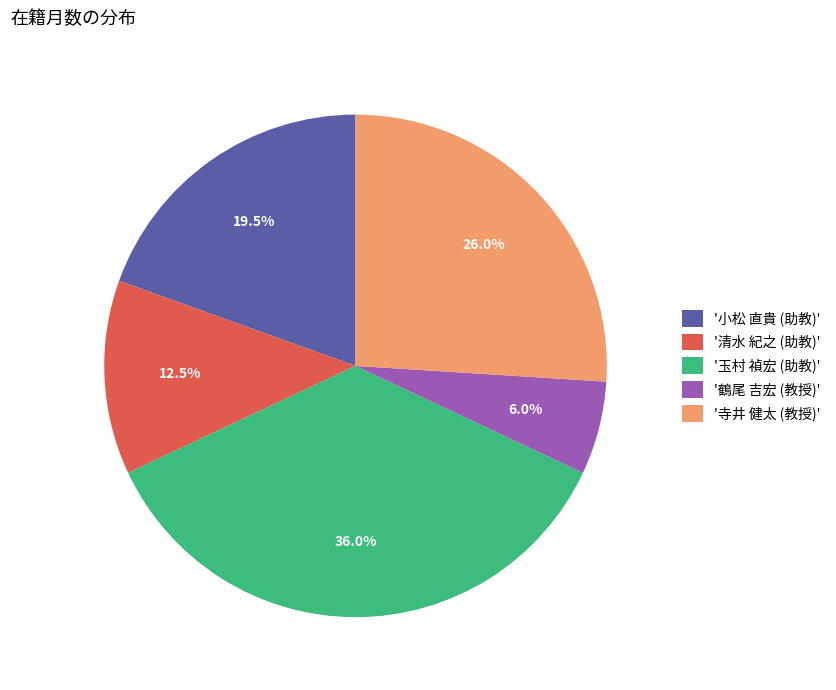

To the nearest percent, what is the average slice percentage?

20%